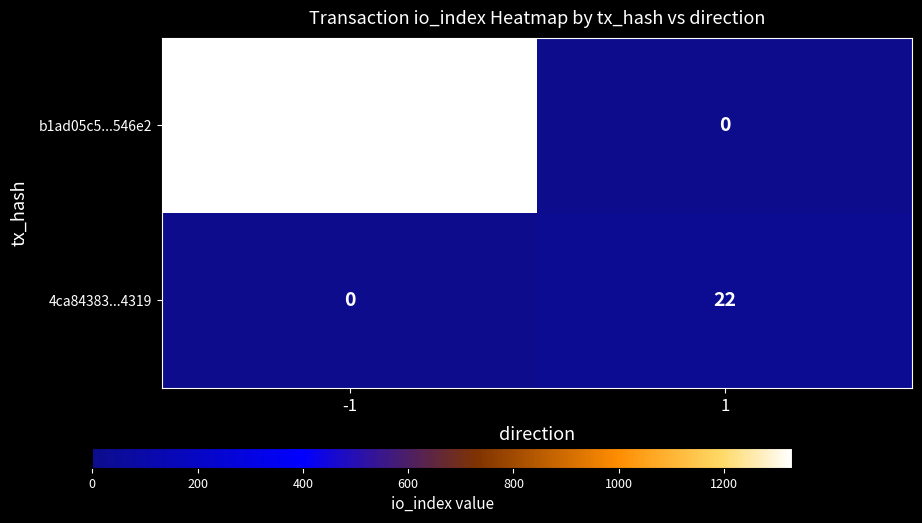

Rank the series at 1 from highest to lowest value.

4ca84383...4319, b1ad05c5...546e2